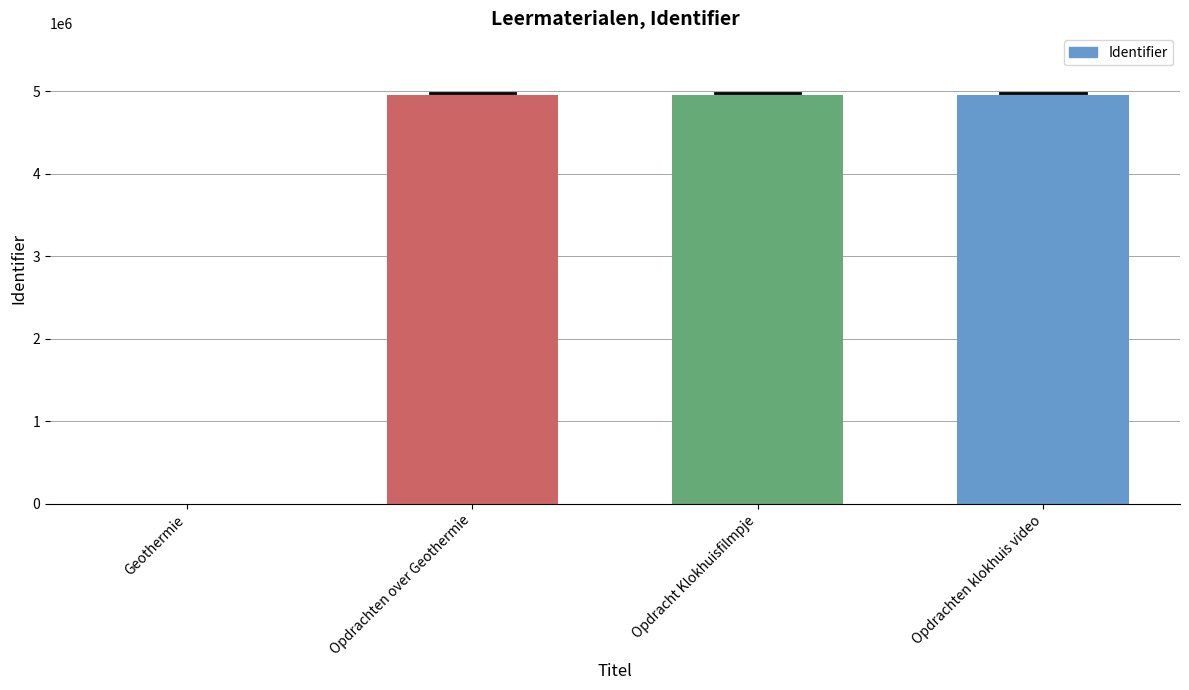

Between Geothermie and Opdrachten klokhuis video, which is larger?

Opdrachten klokhuis video